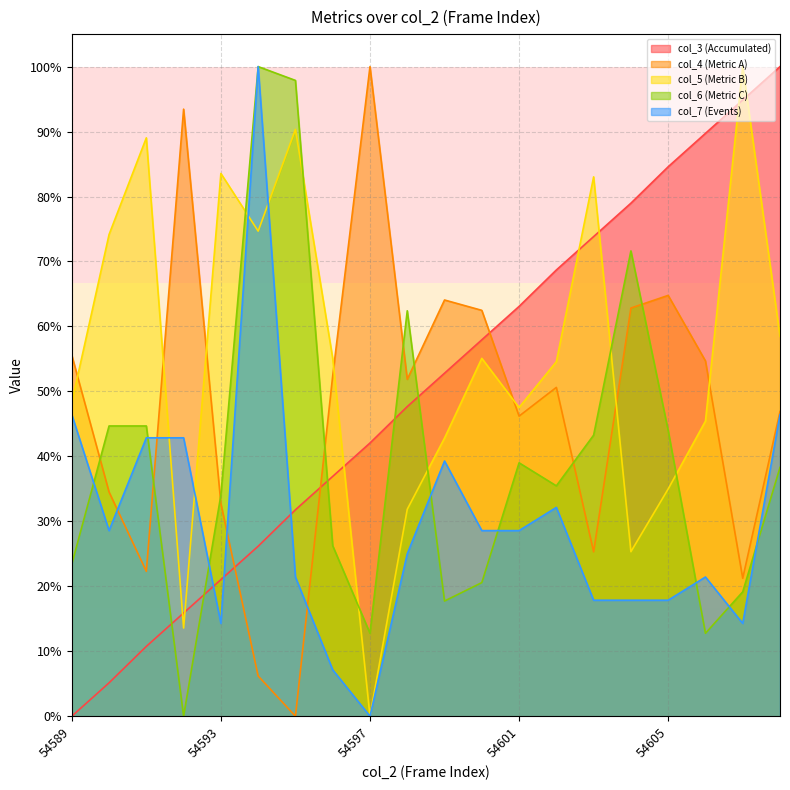

Rank the series at 54605 from lowest to highest value.

col_7 (Events), col_5 (Metric B), col_6 (Metric C), col_4 (Metric A), col_3 (Accumulated)